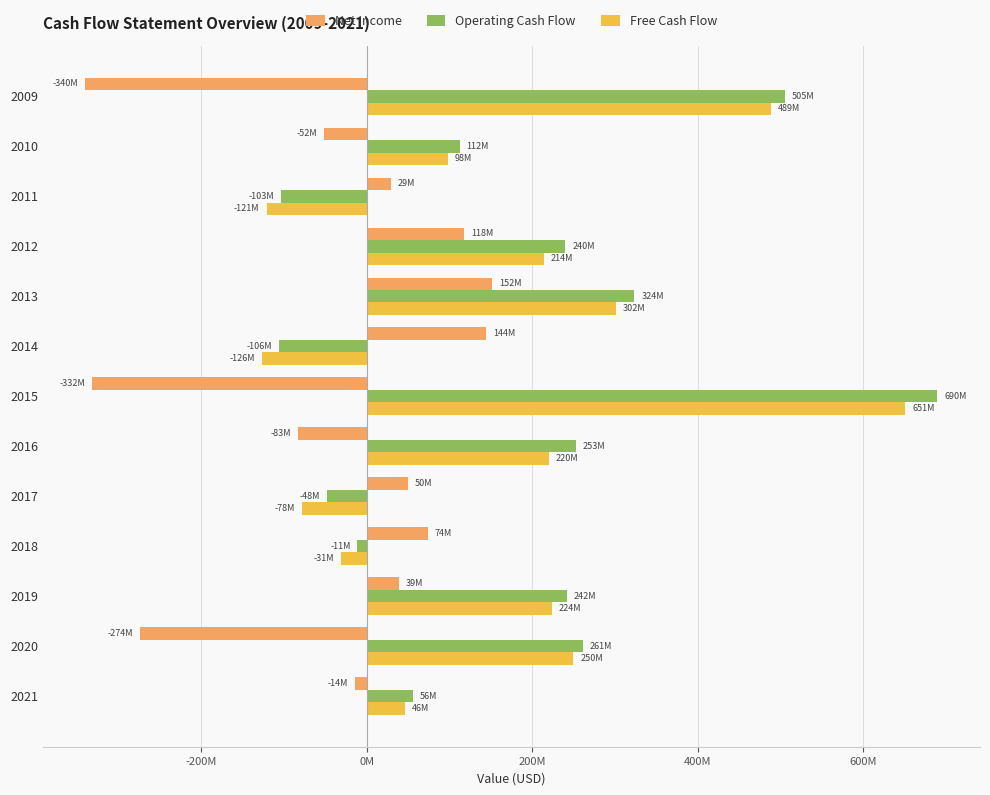

What are all the series names shown in the legend?

Net Income, Operating Cash Flow, Free Cash Flow